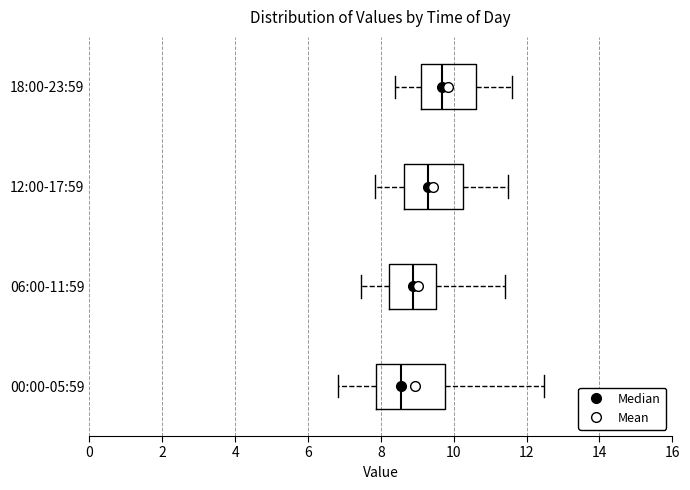

Where does the right whisker of the box for 12:00-17:59 end on the x-axis? The values are not printed on the chart, so give them approximately, as read against the axis.

11.6